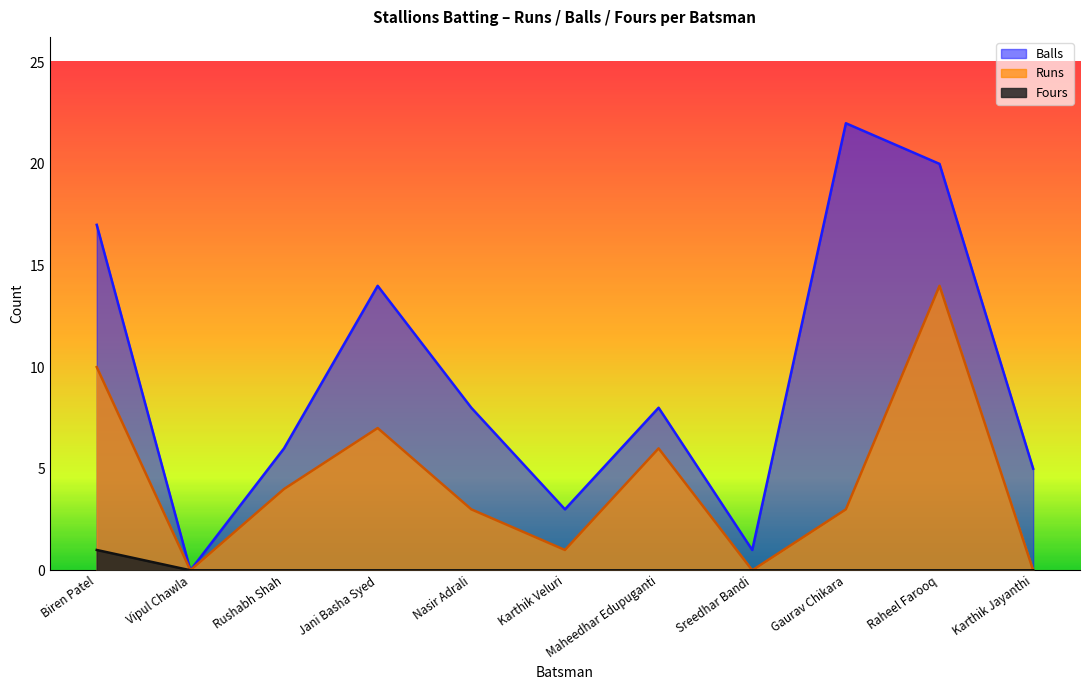

True or false: Fours has more than 1 points higher than both neighbors.

False